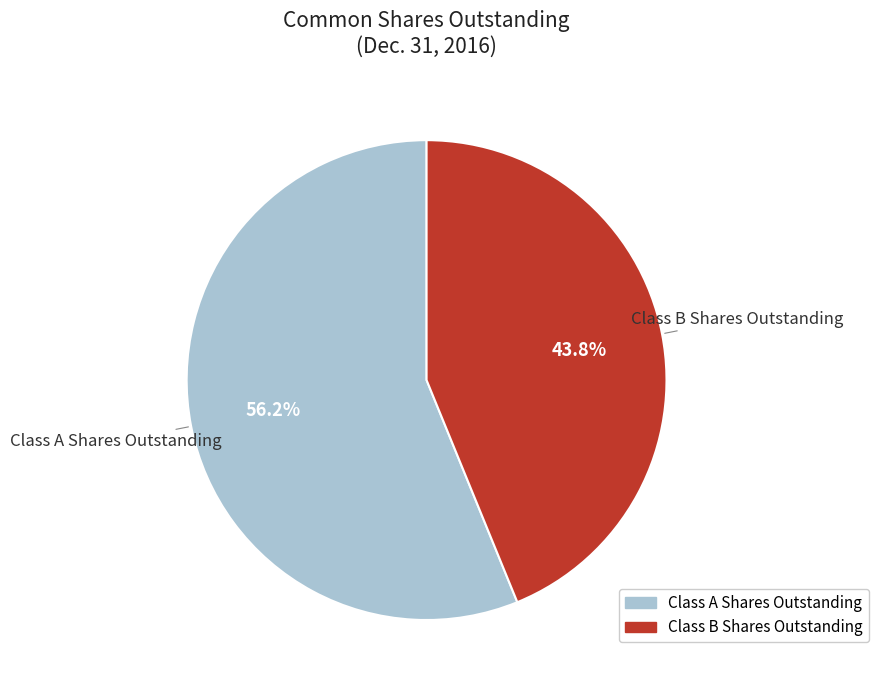

What percentage is NOT represented by Class A Shares Outstanding?

43.8%